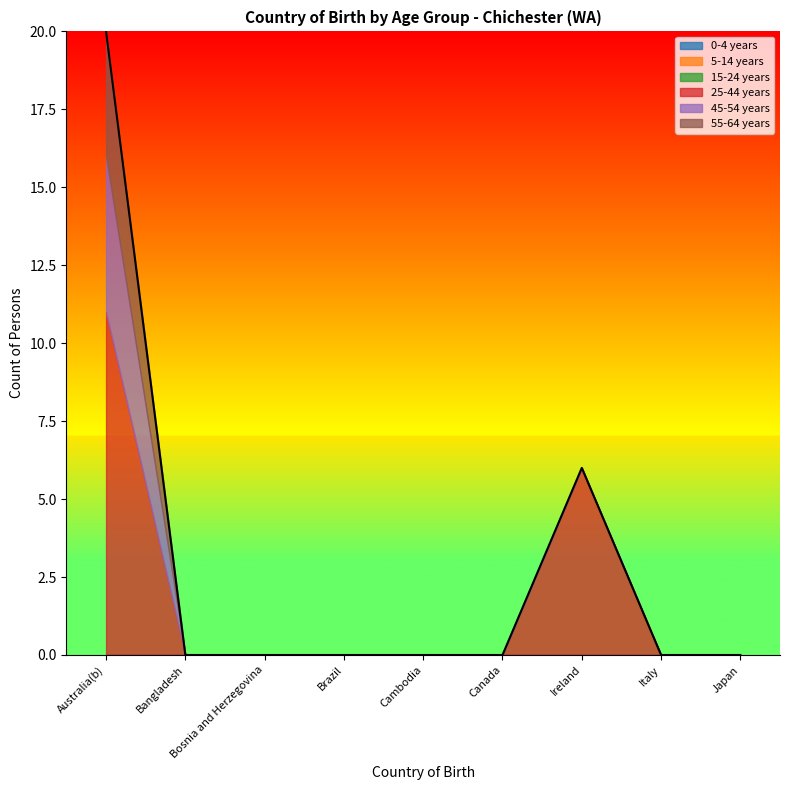

At which category does the chart reach its peak across all series?

Australia(b)